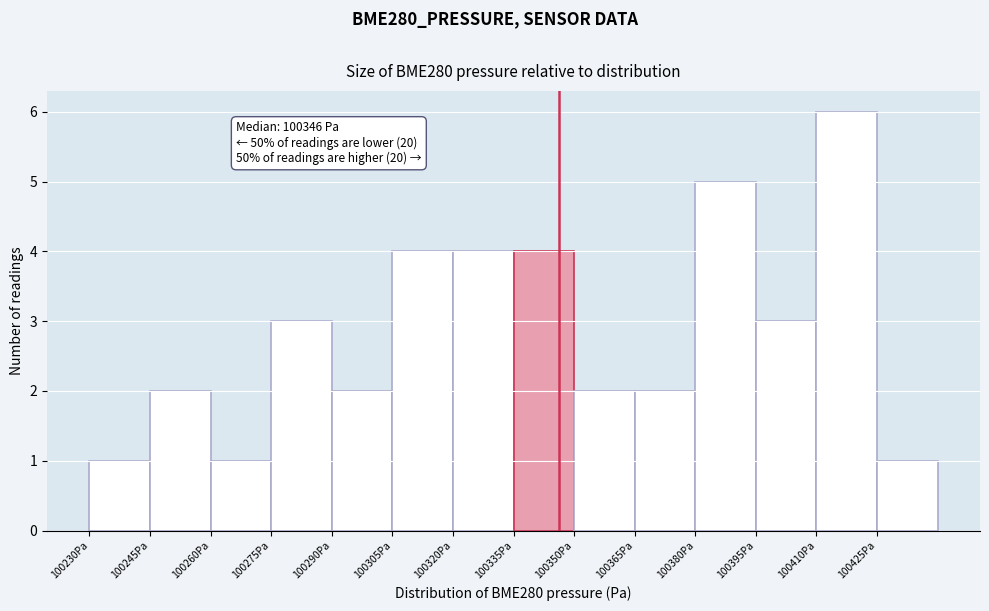

Which range on the x-axis has the tallest bar?

100410 to 100425